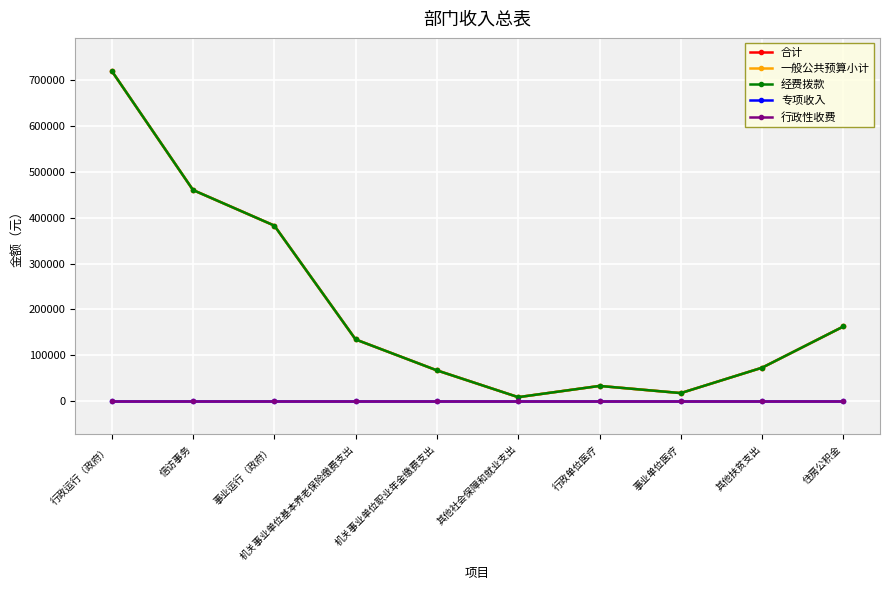

Which series has the largest total across all categories?

合计